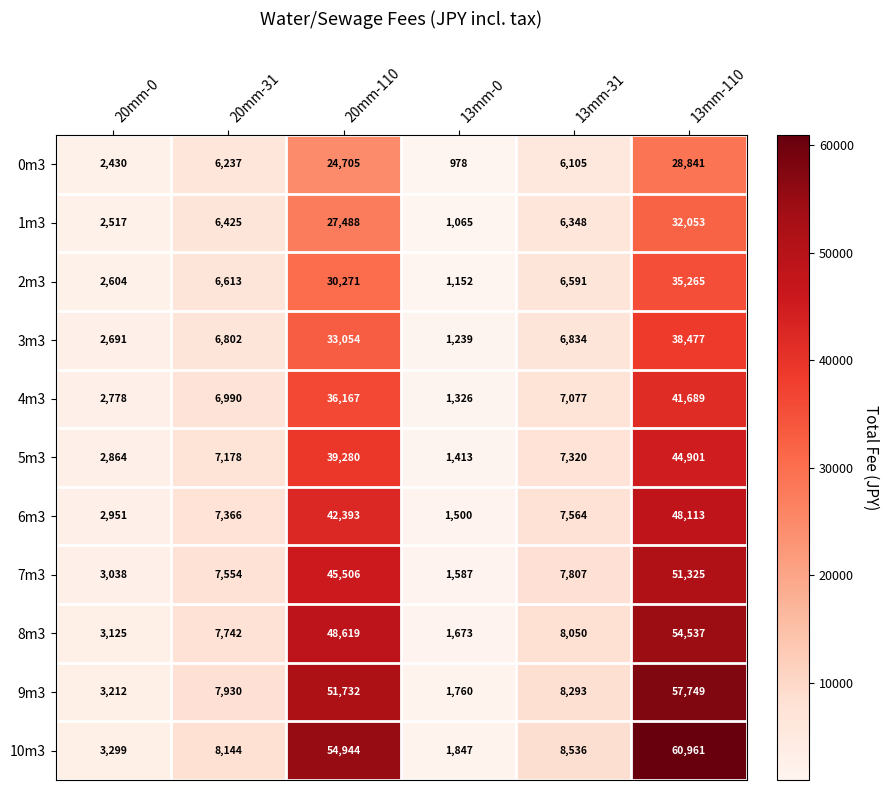

The value of 2m3 at 13mm-0 is 1152. True or false?

True